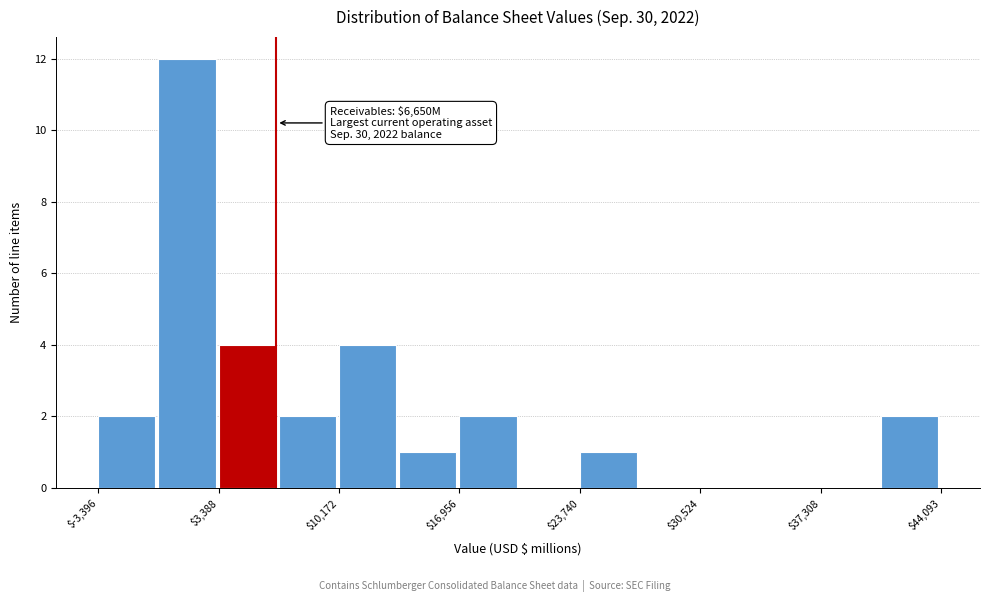

Read against the x-axis, roughly where is the centre of the tallest bar?

2000